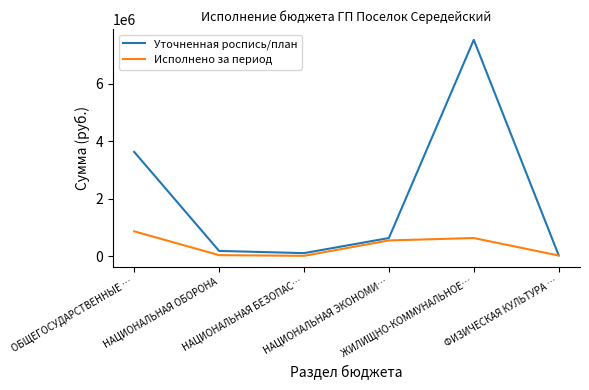

Is it true that Исполнено за период equals 7500.0 at НАЦИОНАЛЬНАЯ БЕЗОПАС…?

True